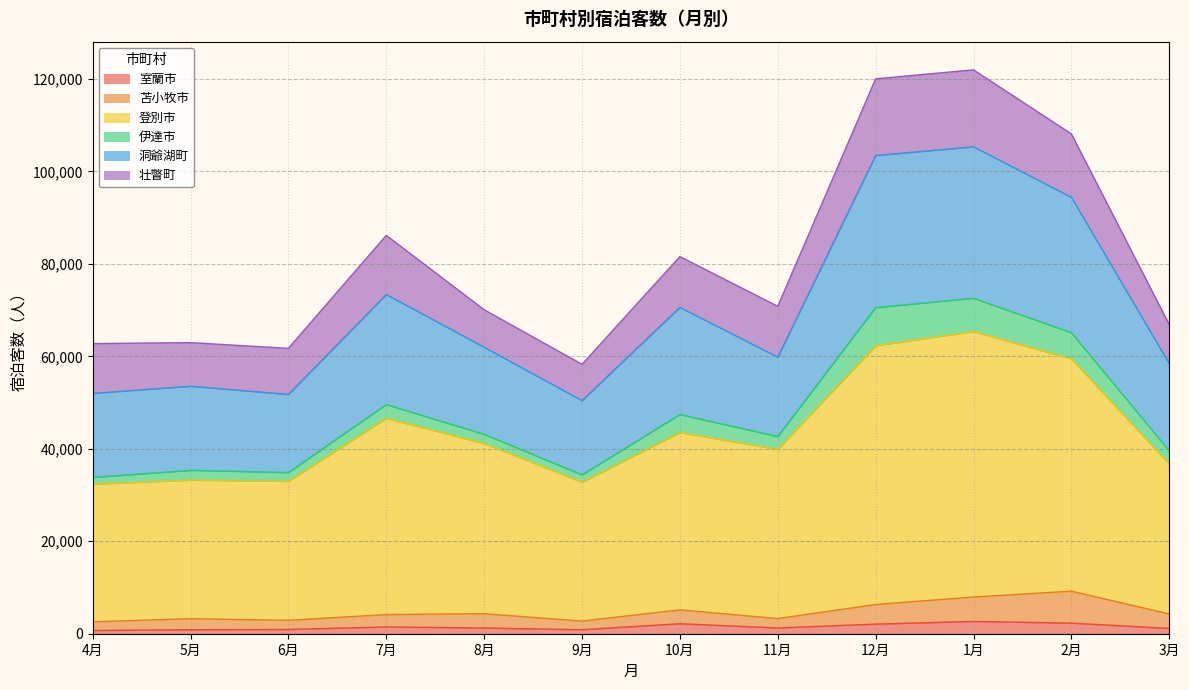

How many interior local peaks does the 苫小牧市 series have?

4